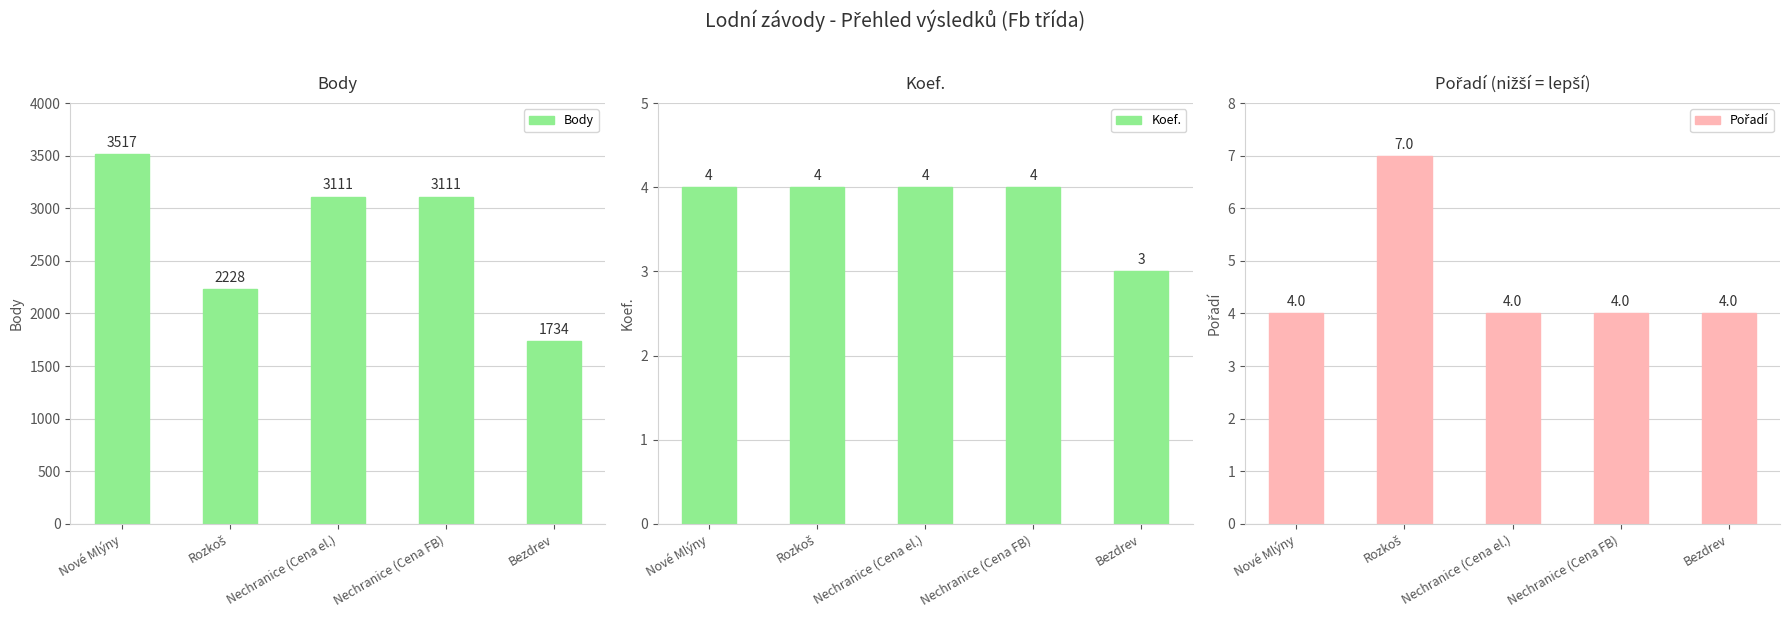

What is the average value of the Body series?

2740